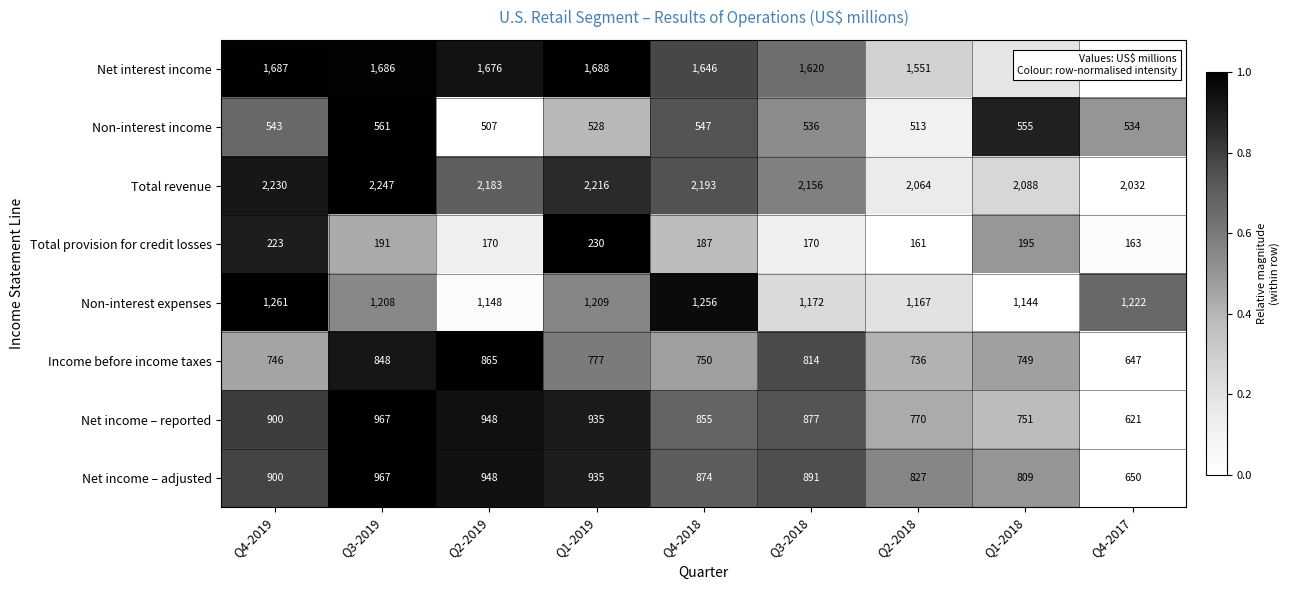

What value does the Income before income taxes series have at Q4-2019?

746